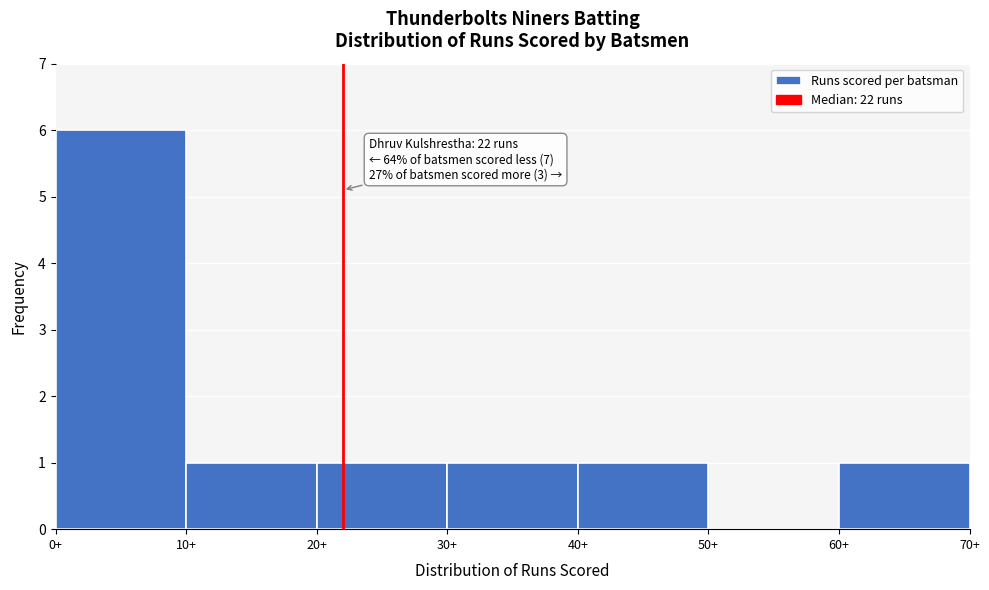

Which range on the x-axis has the tallest bar?

0 to 10